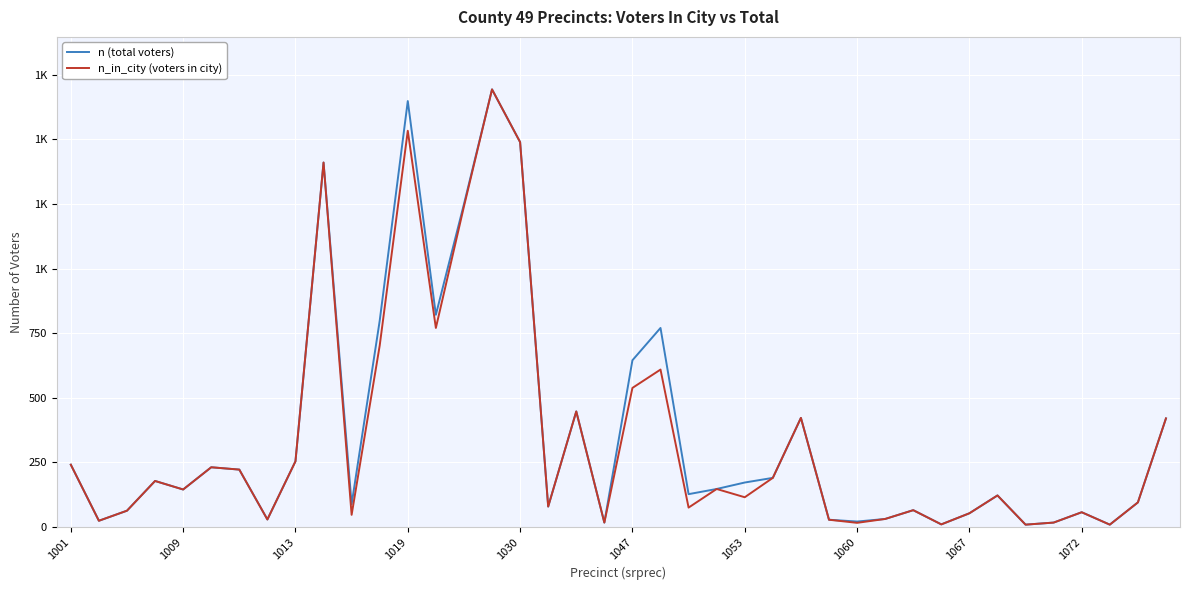

What are all the series names shown in the legend?

n (total voters), n_in_city (voters in city)